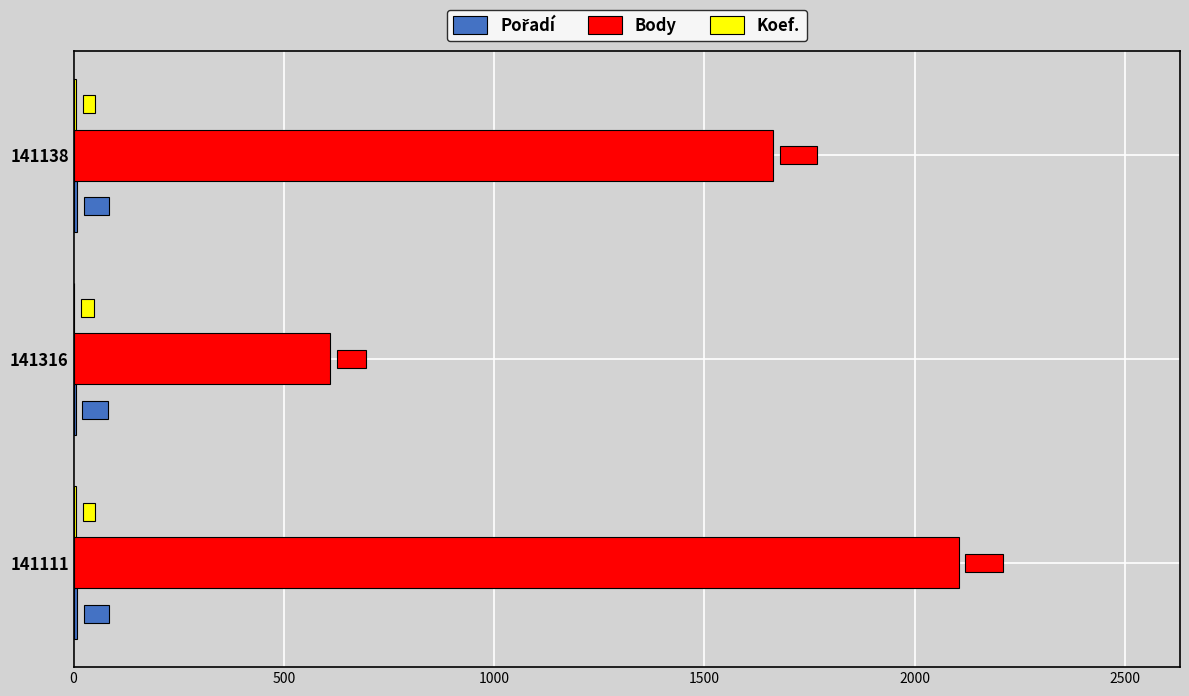

Where is Body nearest to the value 1357?

141138